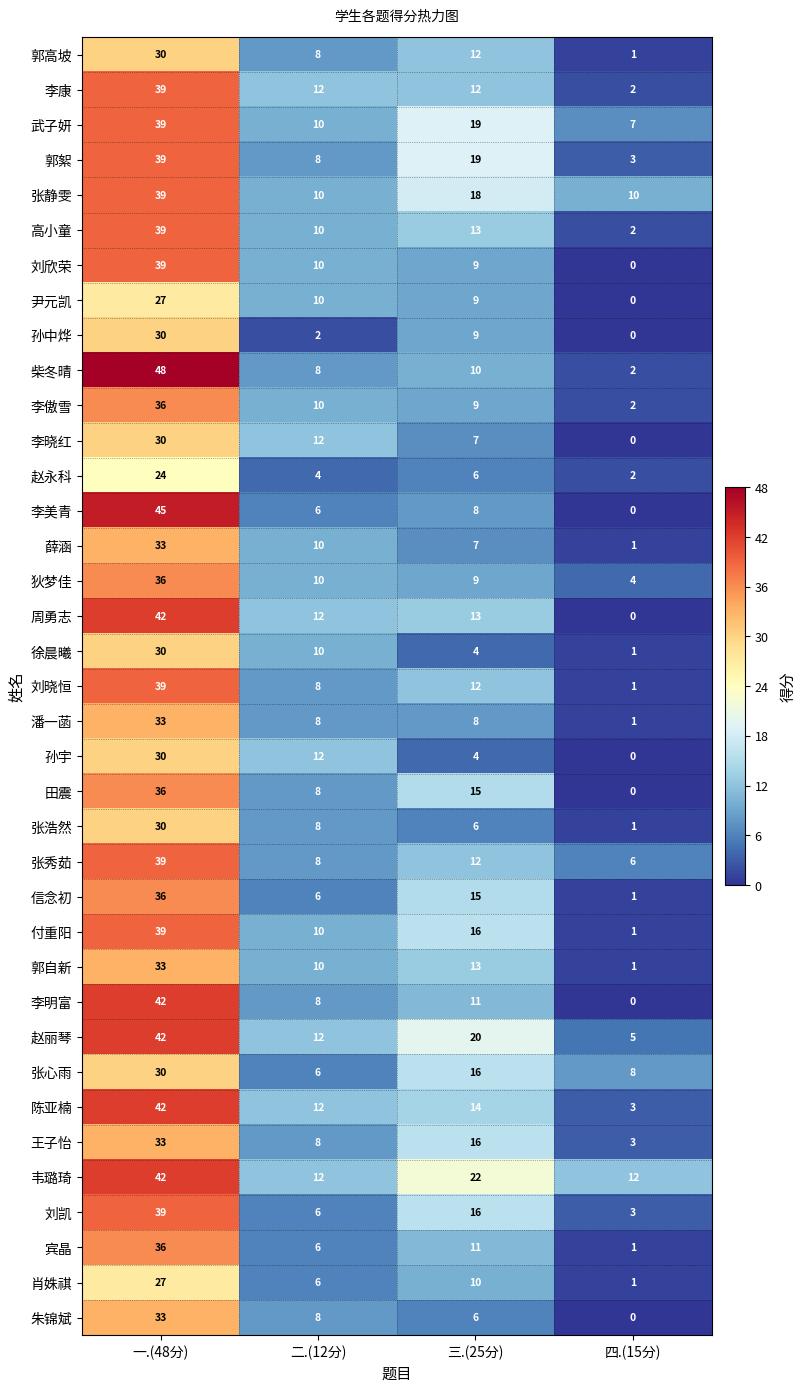

What is the difference between the maximum and minimum values in the 李晓红 series?

30